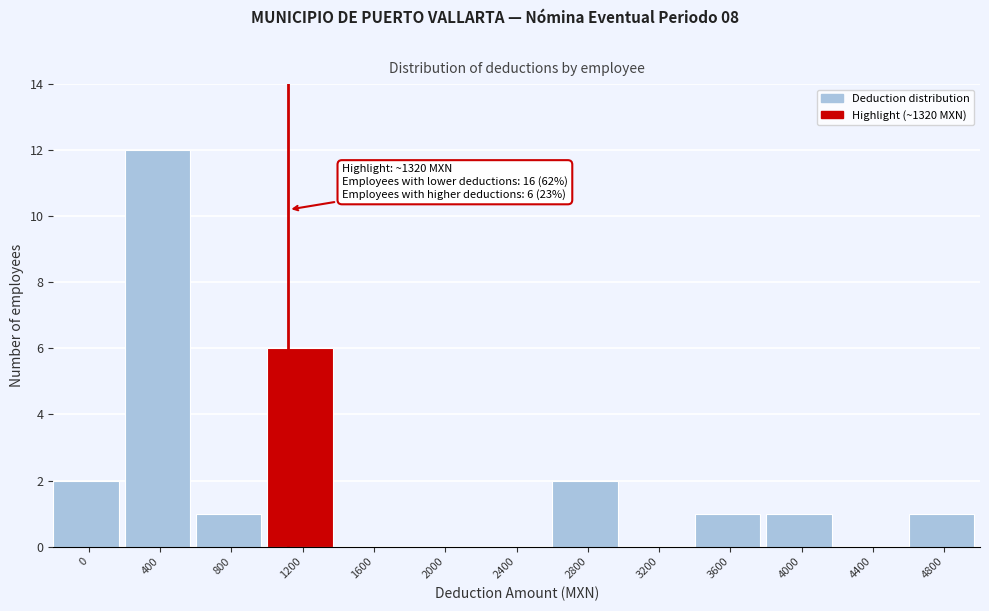

Reading right to left, what are all the values shown in this chart?

4800=1	4400=0	4000=1	3600=1	3200=0	2800=2	2400=0	2000=0	1600=0	1200=6	800=1	400=12	0=2